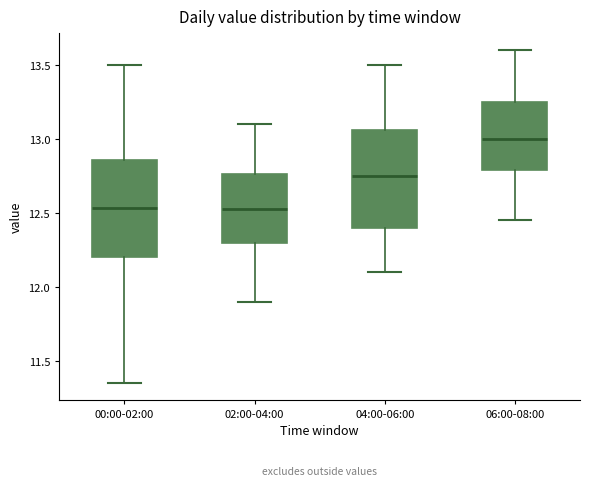

Reading left to right, read every box against the y-axis: the position of its median line, the range the box covers, and the ends of its whiskers. The values are not printed on the chart, so give them approximately, as read against the axis.

00:00-02:00: median 12.55, box 12.20 to 12.85, whiskers 11.35 to 13.50
02:00-04:00: median 12.55, box 12.30 to 12.75, whiskers 11.90 to 13.10
04:00-06:00: median 12.75, box 12.40 to 13.05, whiskers 12.10 to 13.50
06:00-08:00: median 13.00, box 12.80 to 13.25, whiskers 12.45 to 13.60